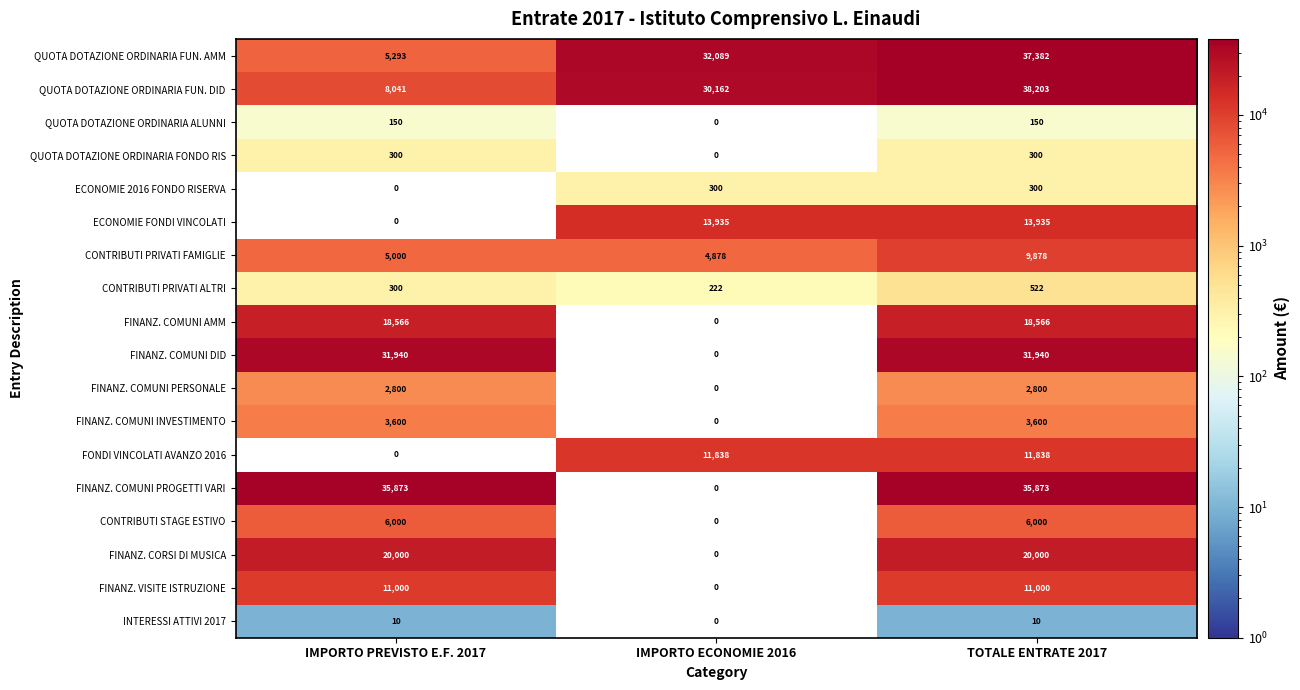

What is the difference between the highest and lowest values at TOTALE ENTRATE 2017?

38193